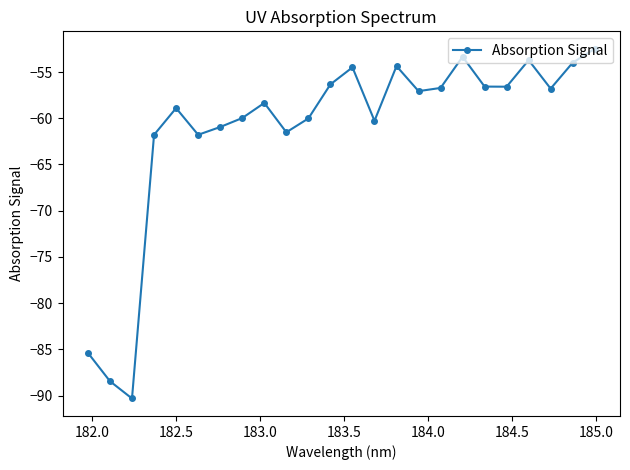

What is the greatest value displayed?

-52.5